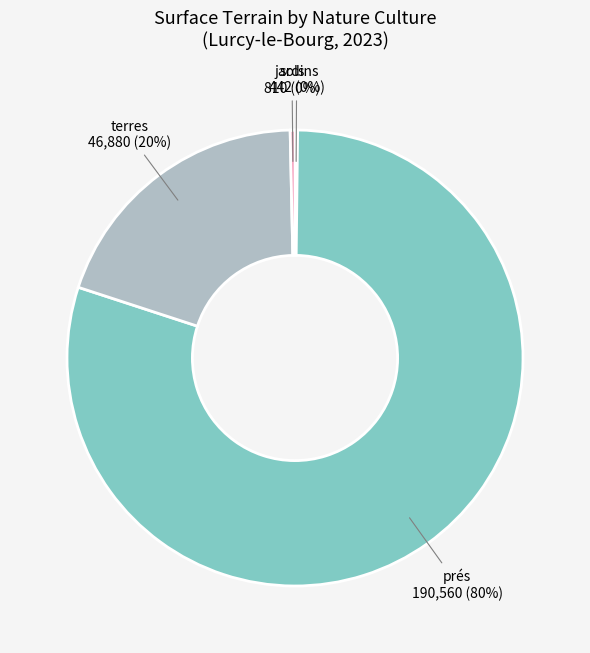

To the nearest percent, what is the difference between the largest and smallest slice percentages?

80%